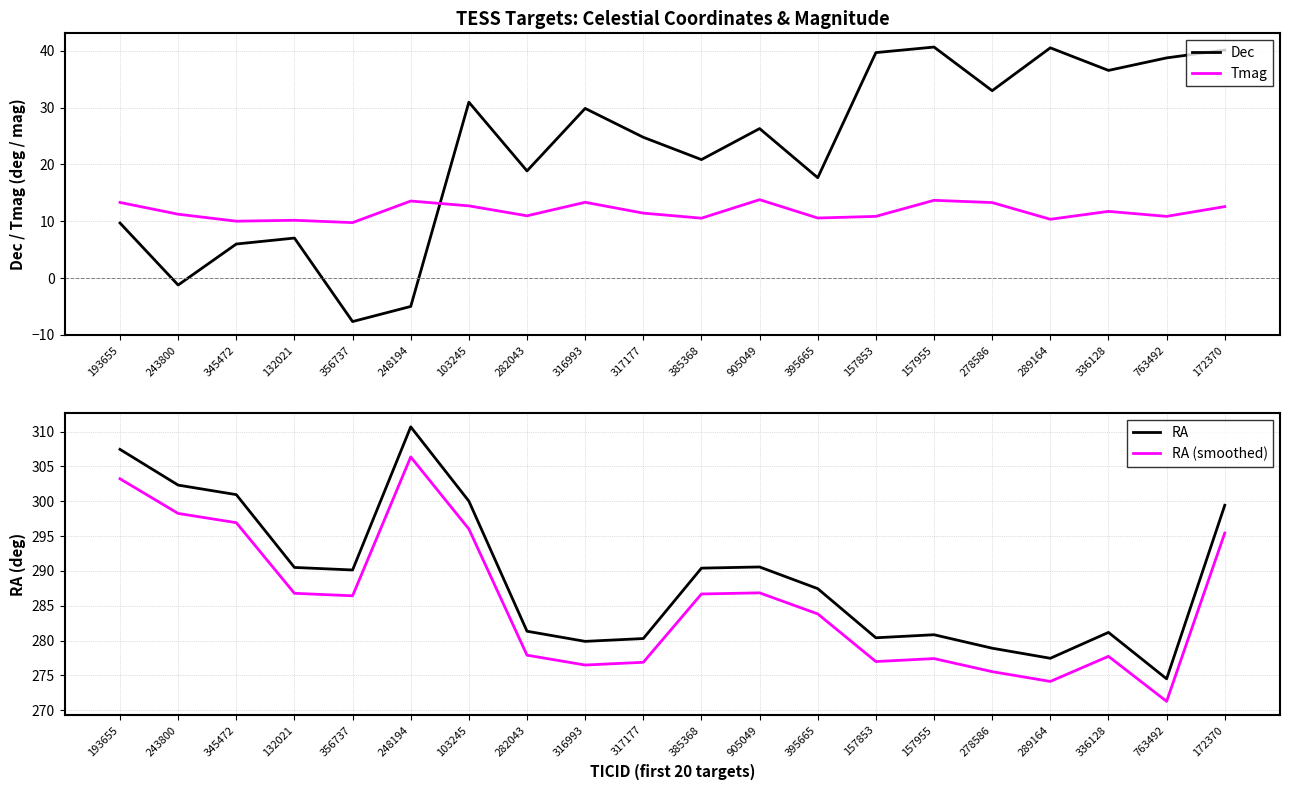

The Tmag series shows 12.6 at 172370. True or false?

True